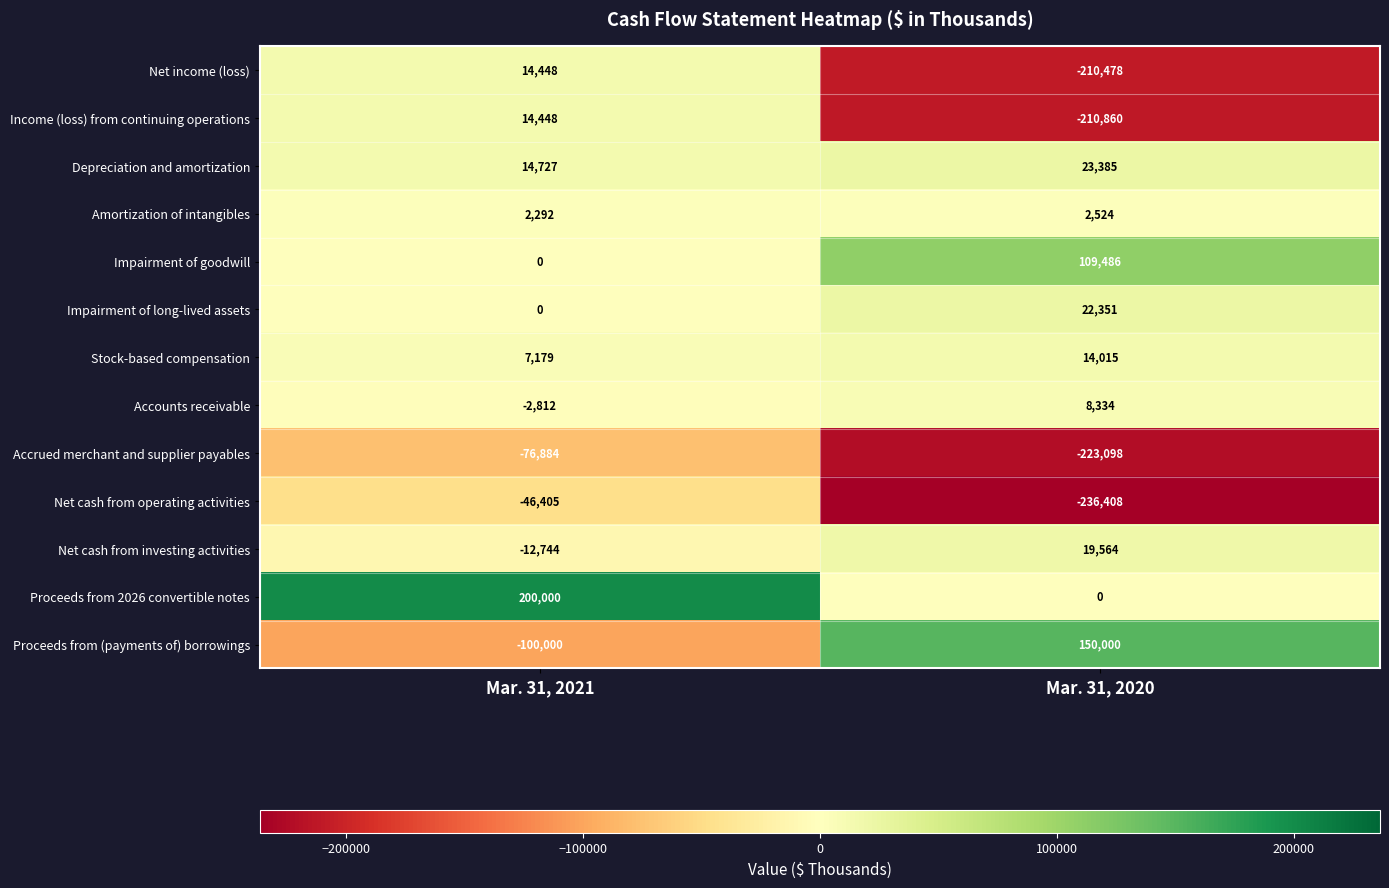

Reading left to right, list all the values displayed in this chart.

Net income (loss): Mar. 31, 2021=14448	Mar. 31, 2020=-210478
Income (loss) from continuing operations: Mar. 31, 2021=14448	Mar. 31, 2020=-210860
Depreciation and amortization: Mar. 31, 2021=14727	Mar. 31, 2020=23385
Amortization of intangibles: Mar. 31, 2021=2292	Mar. 31, 2020=2524
Impairment of goodwill: Mar. 31, 2021=0	Mar. 31, 2020=109486
Impairment of long-lived assets: Mar. 31, 2021=0	Mar. 31, 2020=22351
Stock-based compensation: Mar. 31, 2021=7179	Mar. 31, 2020=14015
Accounts receivable: Mar. 31, 2021=-2812	Mar. 31, 2020=8334
Accrued merchant and supplier payables: Mar. 31, 2021=-76884	Mar. 31, 2020=-223098
Net cash from operating activities: Mar. 31, 2021=-46405	Mar. 31, 2020=-236408
Net cash from investing activities: Mar. 31, 2021=-12744	Mar. 31, 2020=19564
Proceeds from 2026 convertible notes: Mar. 31, 2021=200000	Mar. 31, 2020=0
Proceeds from (payments of) borrowings: Mar. 31, 2021=-100000	Mar. 31, 2020=150000